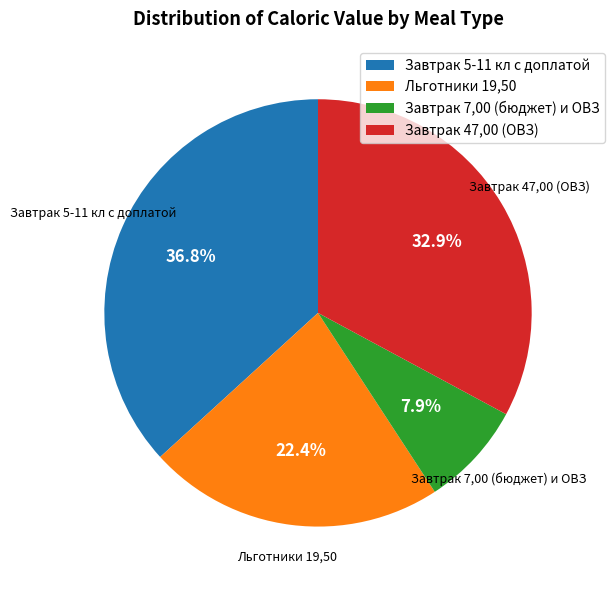

Which category has the smallest portion of the pie?

Завтрак 7,00 (бюджет) и ОВЗ